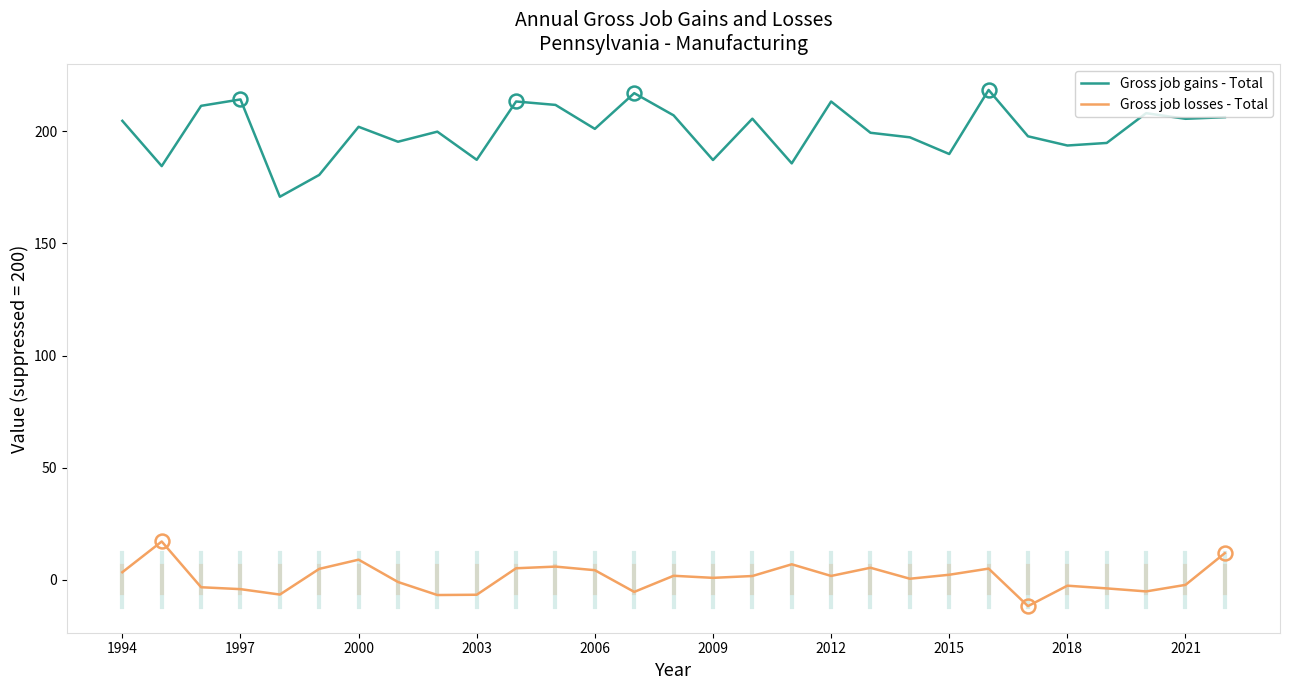

Which series has the widest spread of values?

Gross job gains - Total